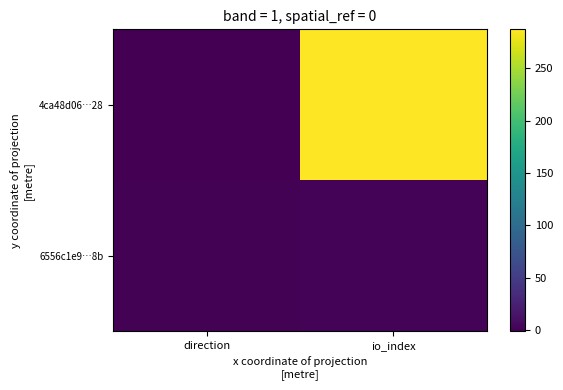

At how many categories does at least one series exceed 21?

1